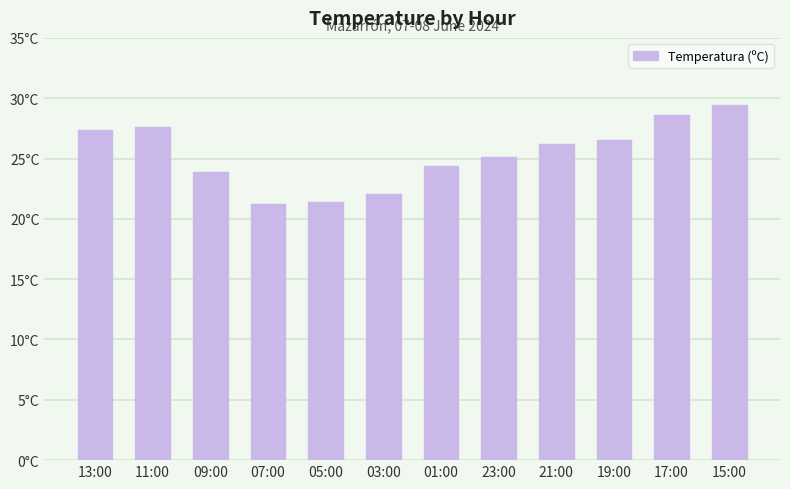

Rank the categories by value from highest to lowest.

15:00, 17:00, 11:00, 13:00, 19:00, 21:00, 23:00, 01:00, 09:00, 03:00, 05:00, 07:00